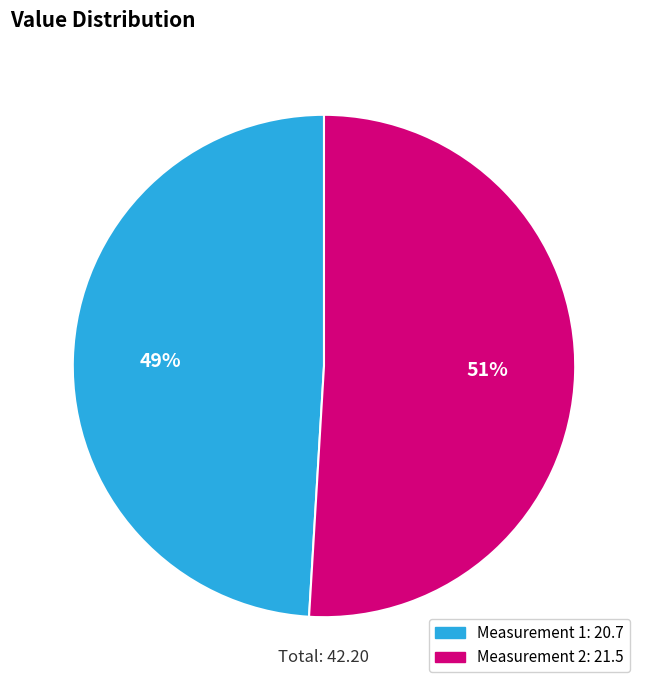

To the nearest percent, what is the average slice percentage?

50%